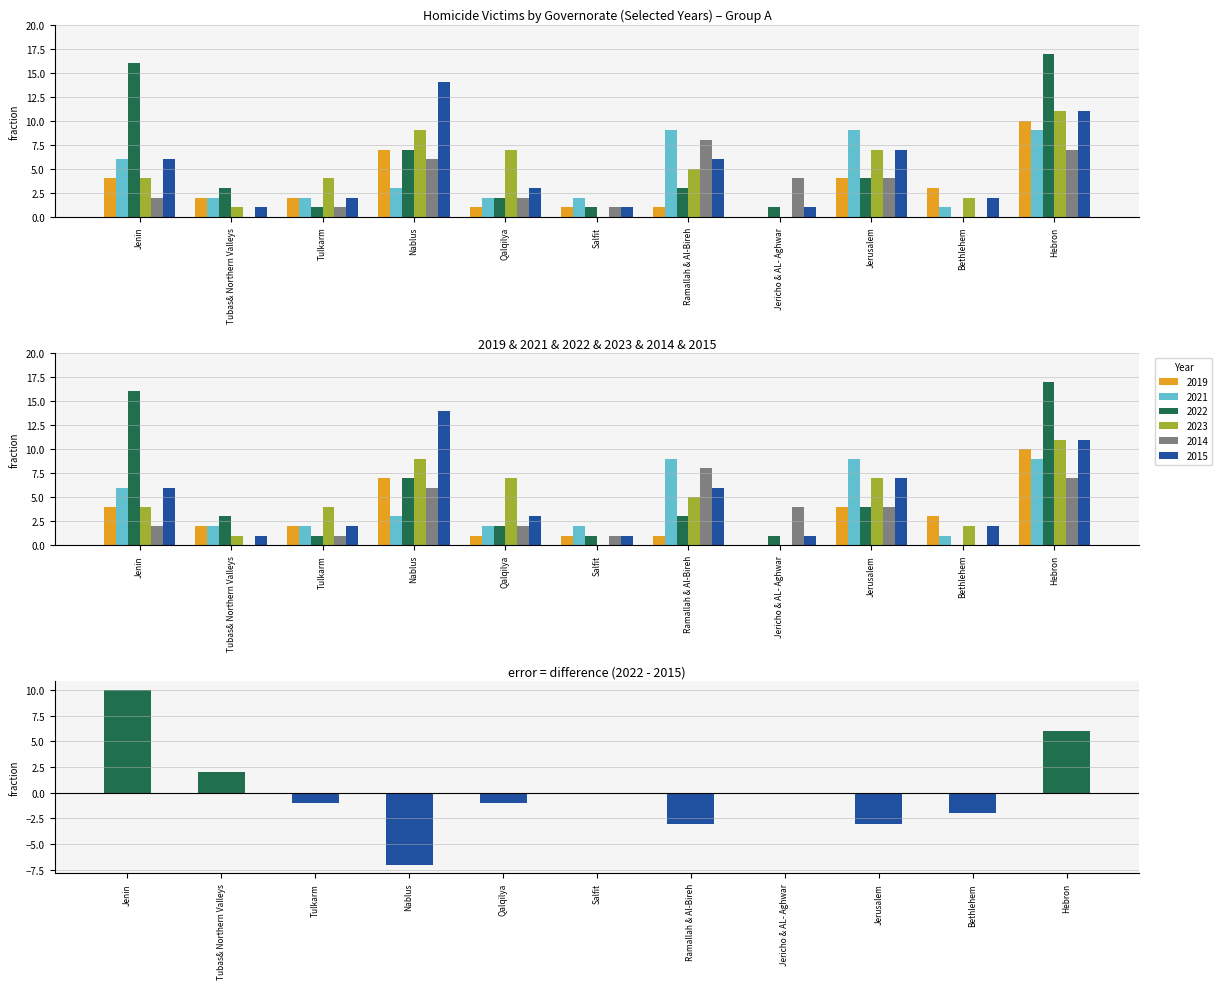

Rank the categories by value from lowest to highest.

Nablus, Ramallah & Al-Bireh, Jerusalem, Bethlehem, Tulkarm, Qalqilya, Salfit, Jericho & AL- Aghwar, Tubas& Northern Valleys, Hebron, Jenin